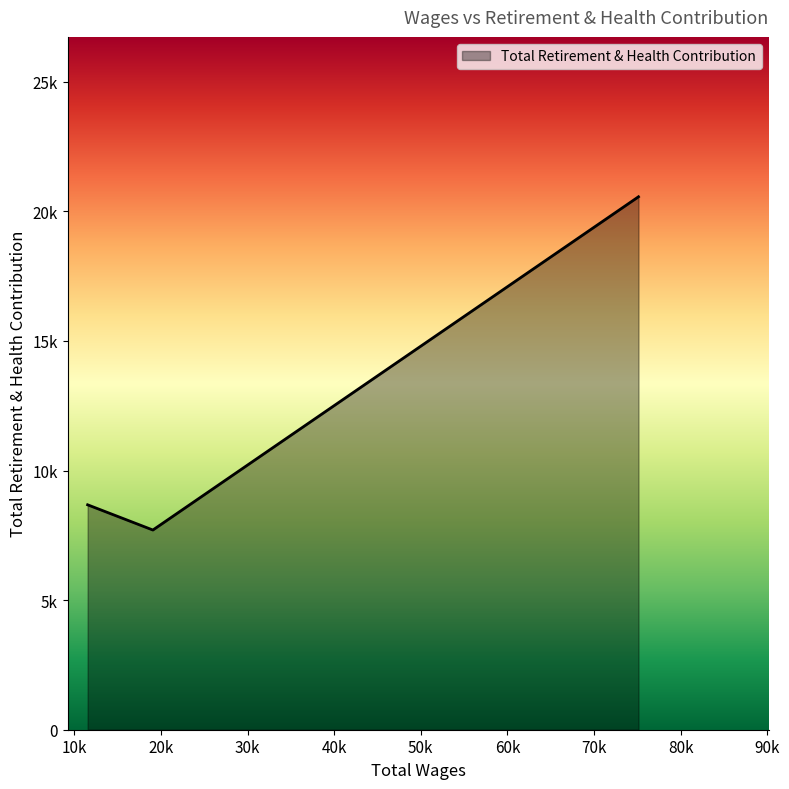

What is the label of the 2nd point from the right?

19069.0